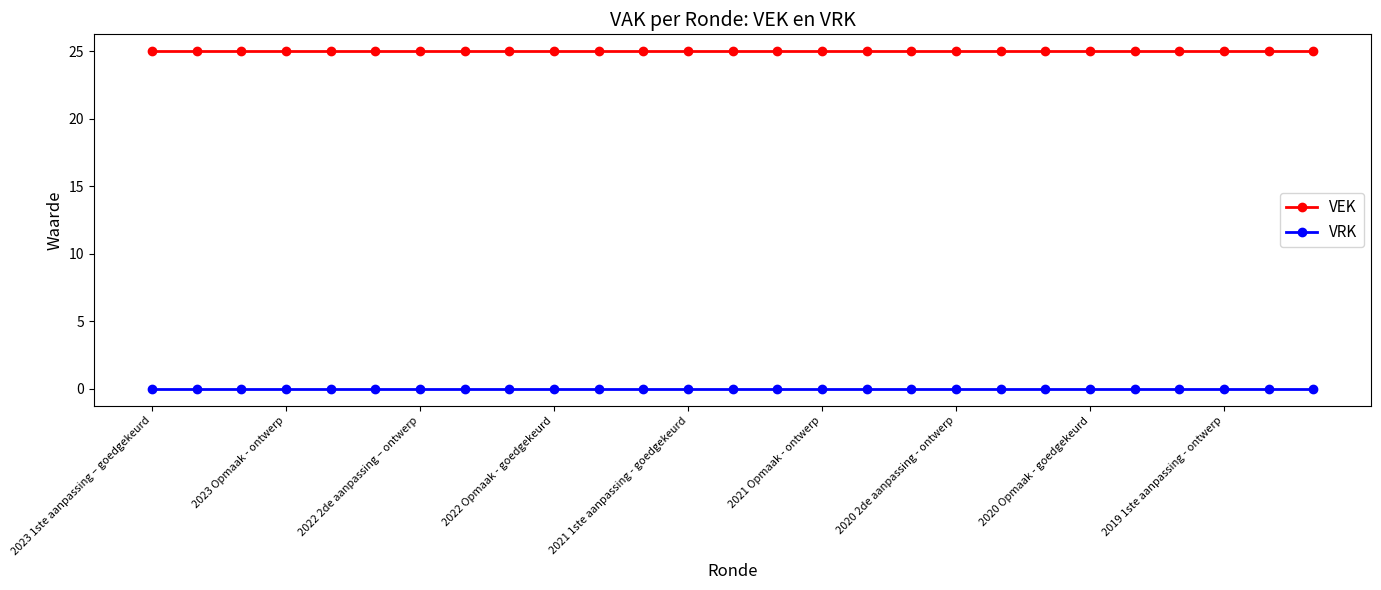

Which series has the largest total across all categories?

VEK